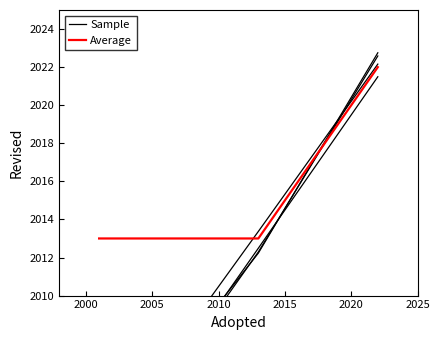

True or false: Average has more than 2 interior local peaks.

False